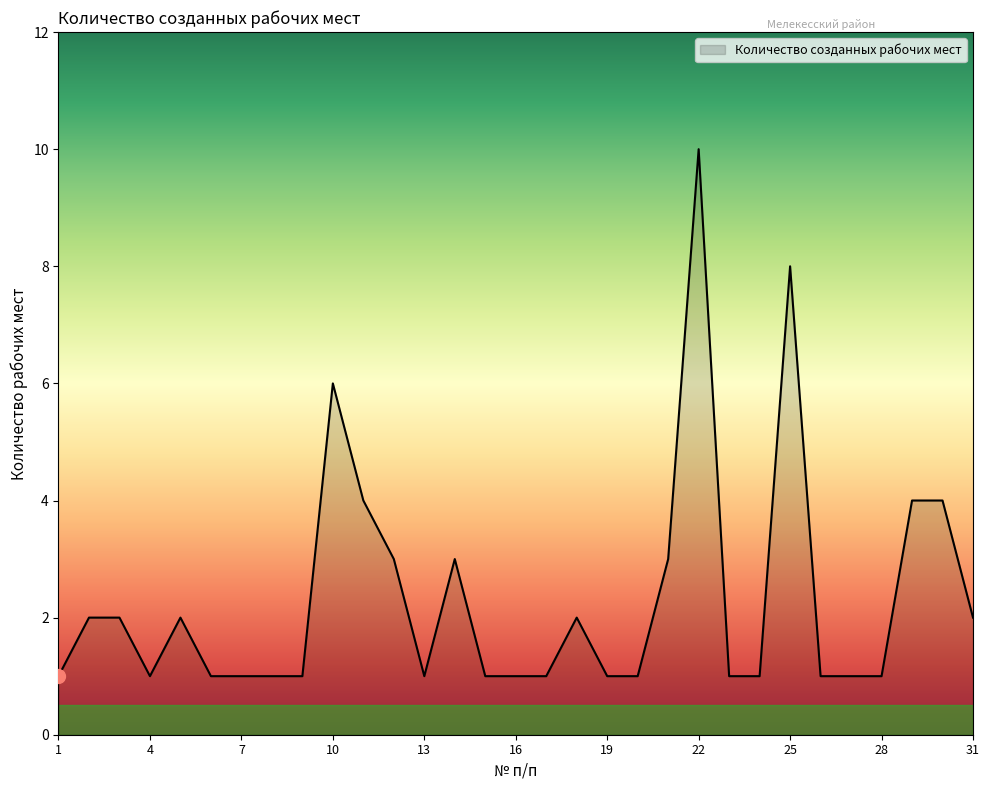

Reading left to right, what are all the values shown in this chart?

1	2	2	1	2	1	1	1	1	6	4	3	1	3	1	1	1	2	1	1	3	10	1	1	8	1	1	1	4	4	2